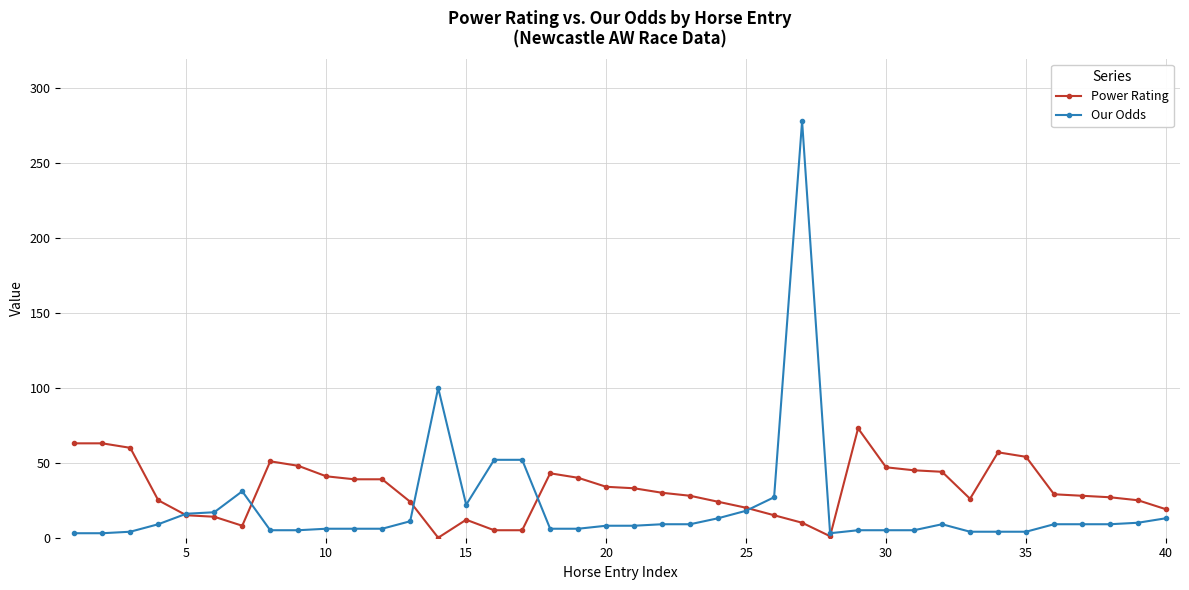

True or false: Power Rating and Our Odds intersect in this chart.

True